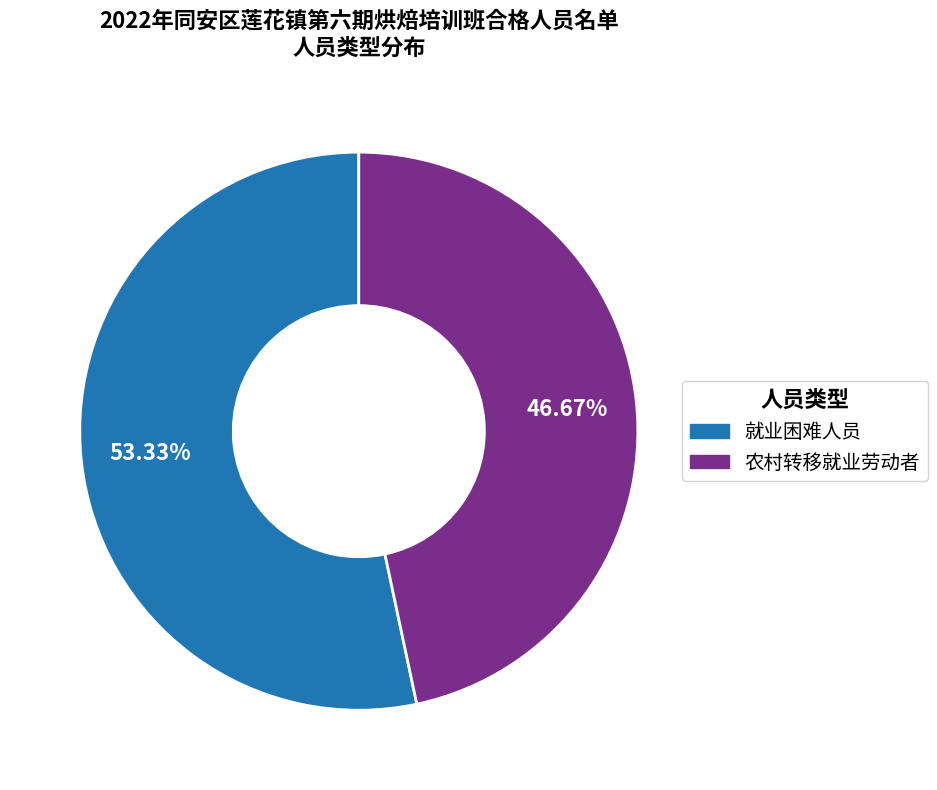

Does 就业困难人员 account for over 50% of the chart?

Yes